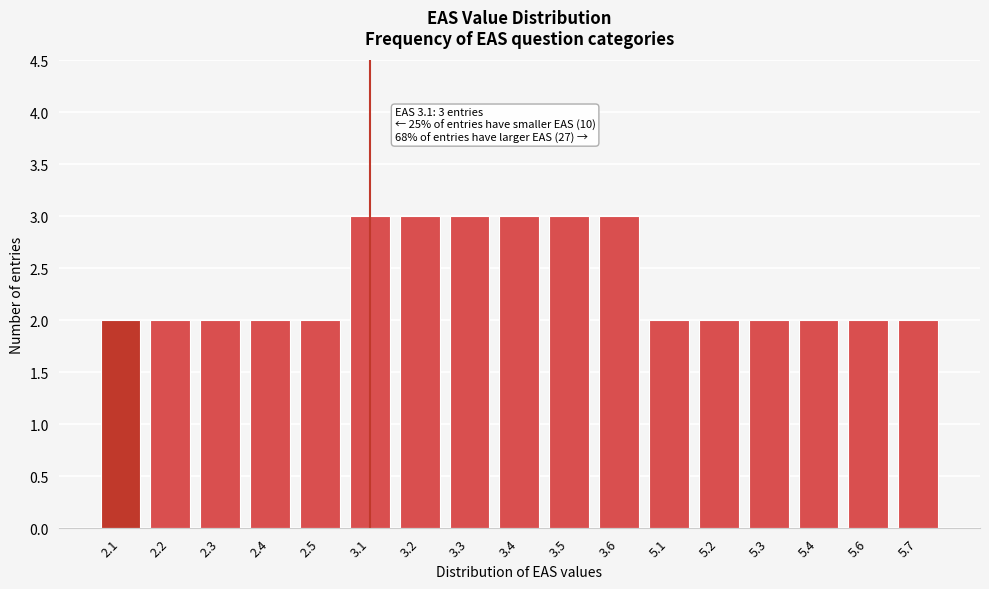

Reading left to right, what are all the values shown in this chart?

2.1=2	2.2=2	2.3=2	2.4=2	2.5=2	3.1=3	3.2=3	3.3=3	3.4=3	3.5=3	3.6=3	5.1=2	5.2=2	5.3=2	5.4=2	5.6=2	5.7=2